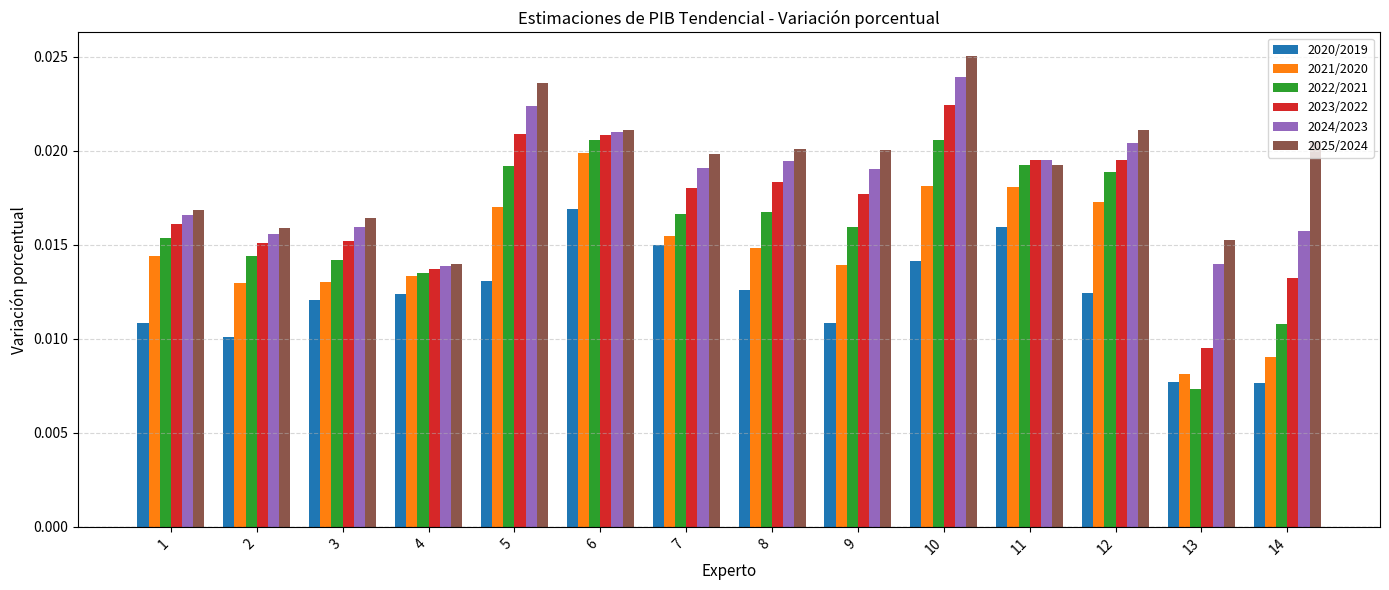

At which label does 2021/2020 reach its minimum?

13